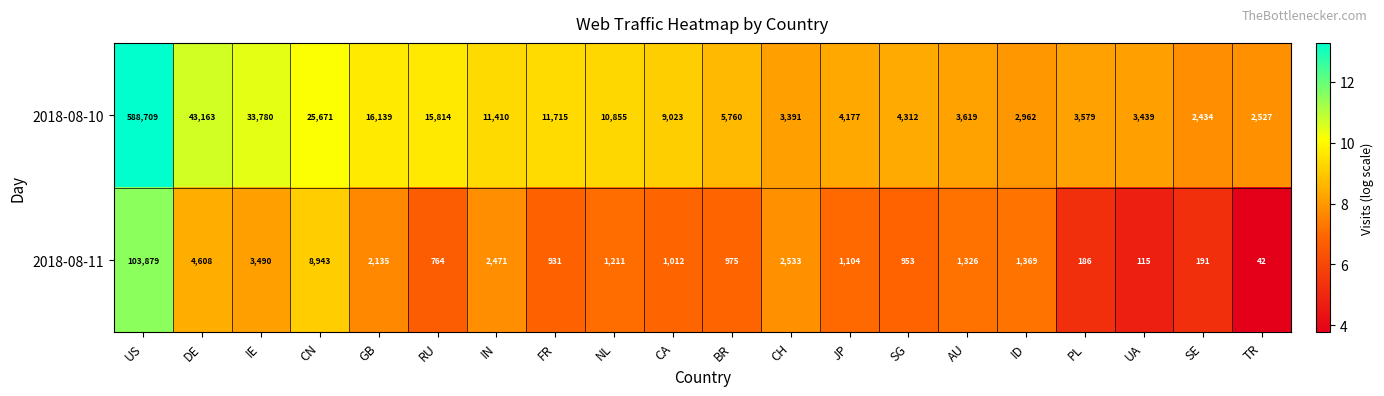

What is the sum of all 2018-08-10 values?

802479